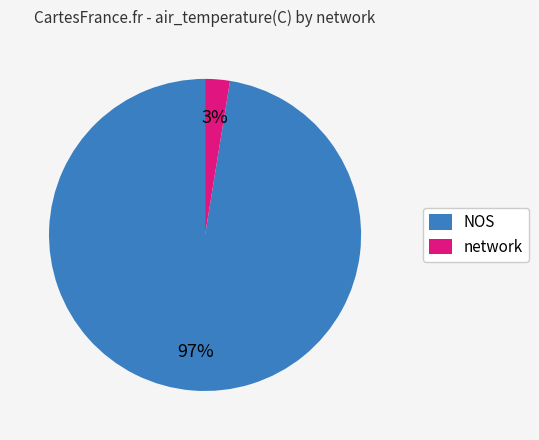

Which category has the biggest portion of the pie?

NOS